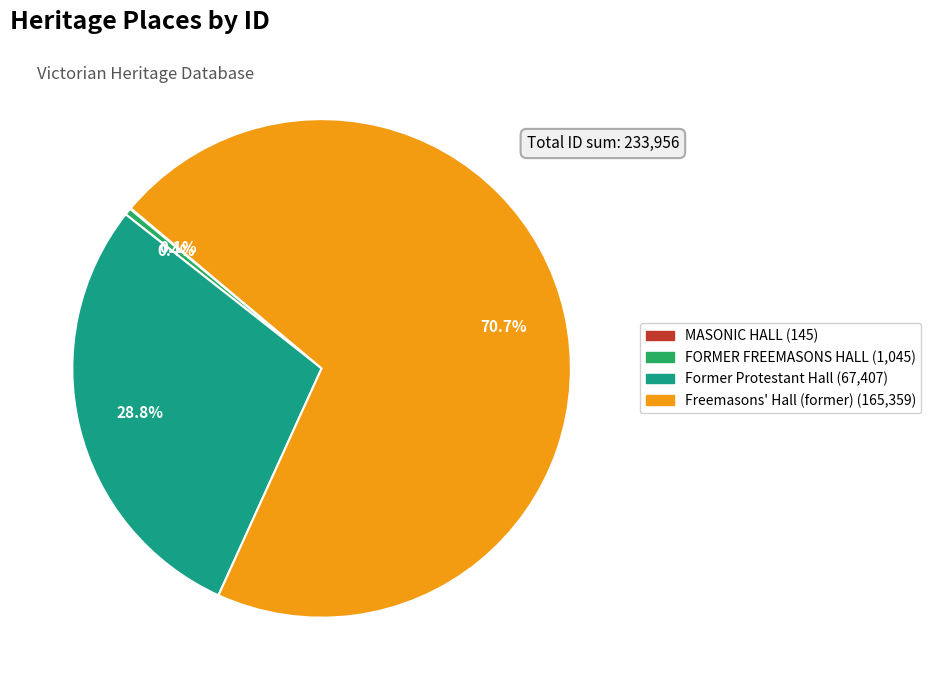

What is the ratio of the value at Freemasons' Hall (former) to the value at FORMER FREEMASONS HALL?

158.2